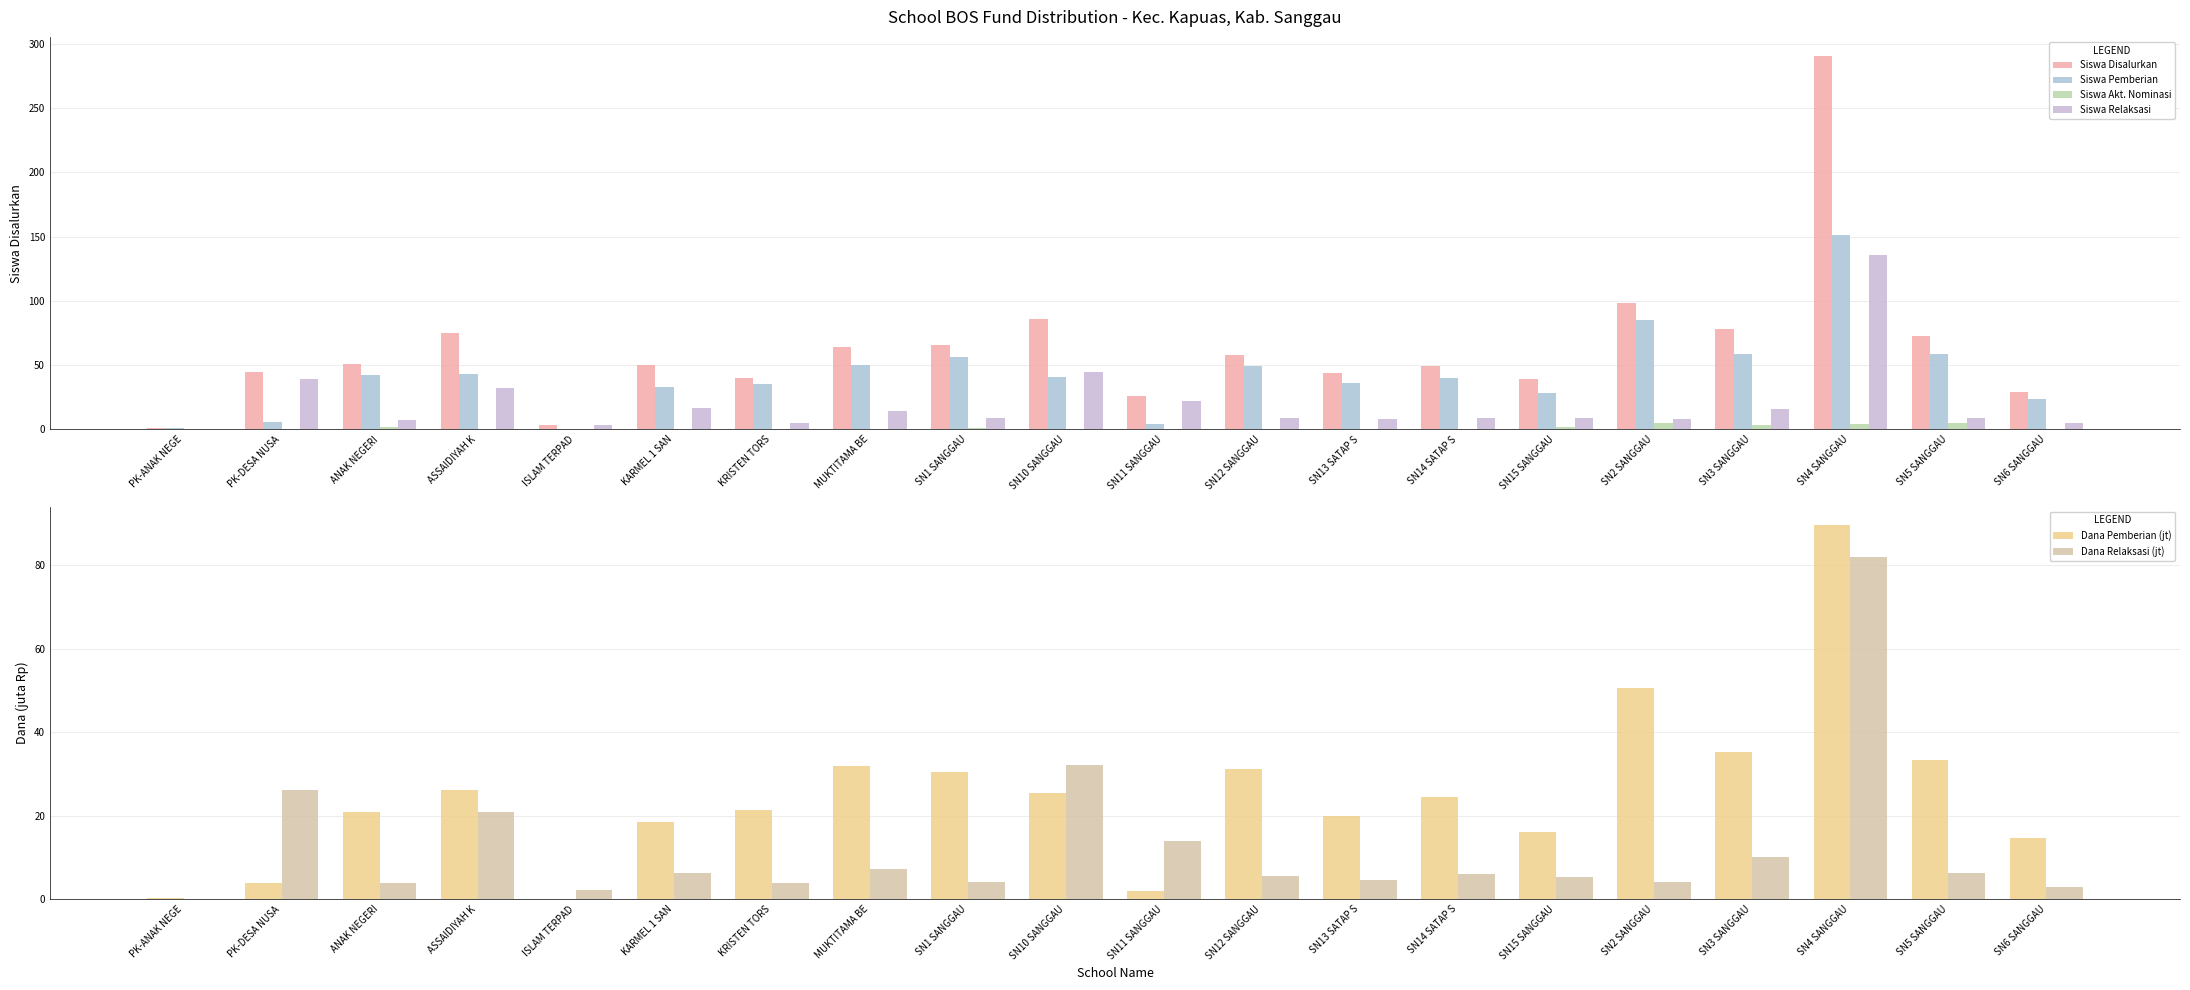

How many values in the Dana Relaksasi (jt) series are below 6?

10